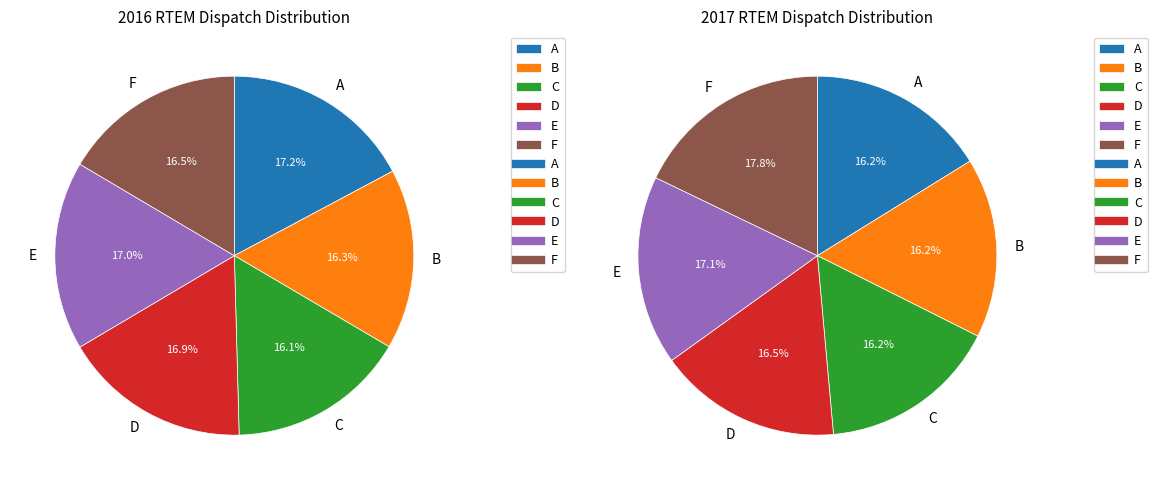

To the nearest percent, what is the combined percentage of 5 and 1?

33%